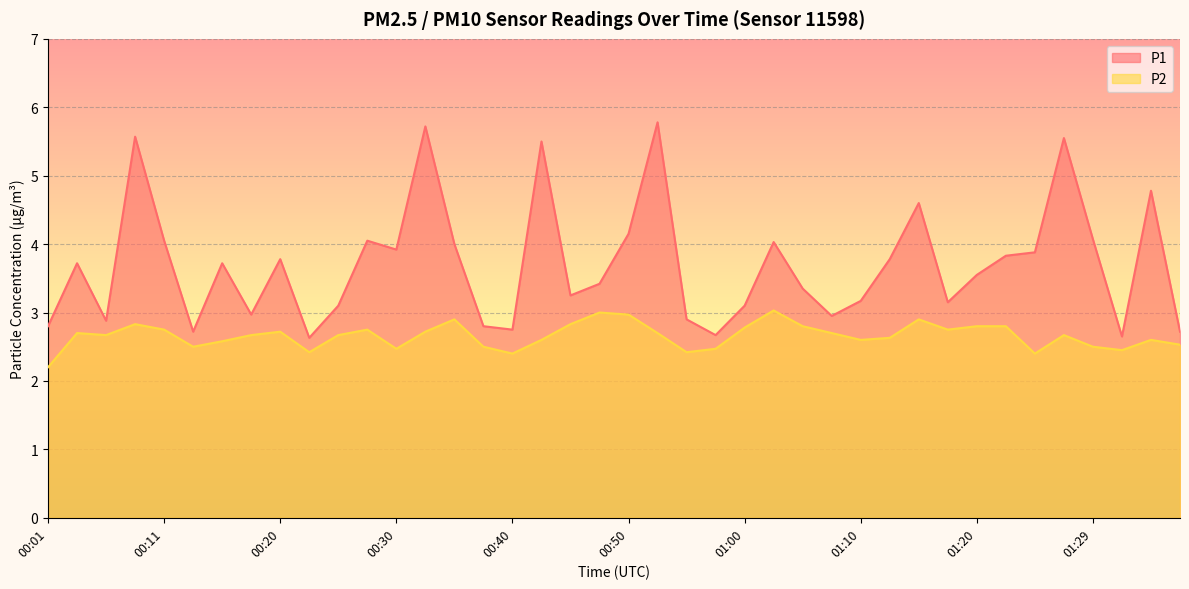

At which label does P1 first exceed 3?

00:03